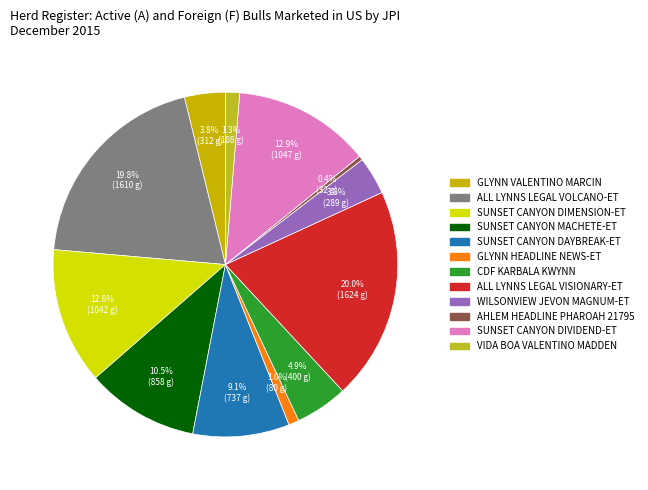

How many segments does this pie chart have?

12